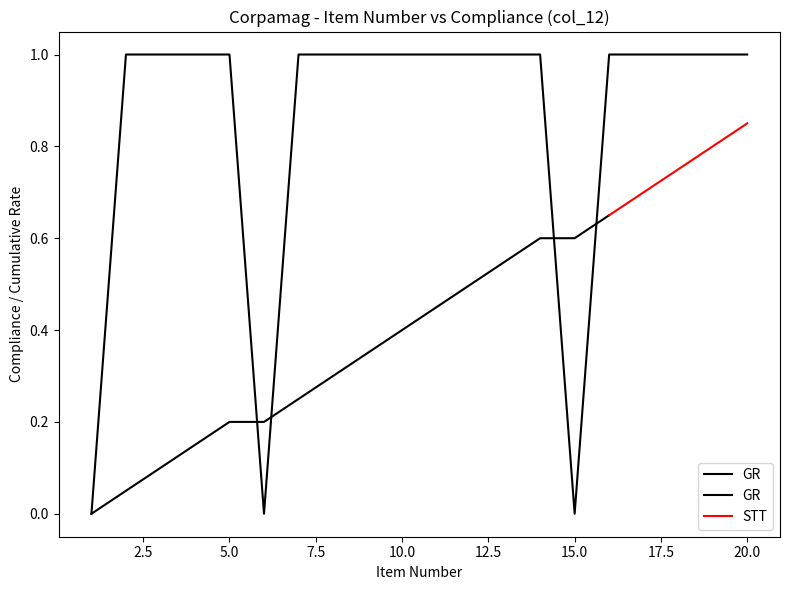

What is the difference between the maximum and second lowest values?

1